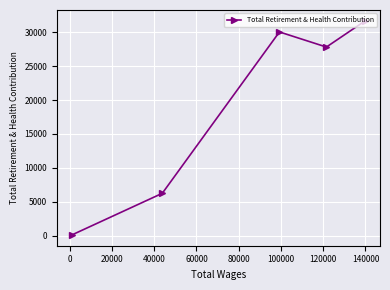

How many lines are shown in the chart?

1